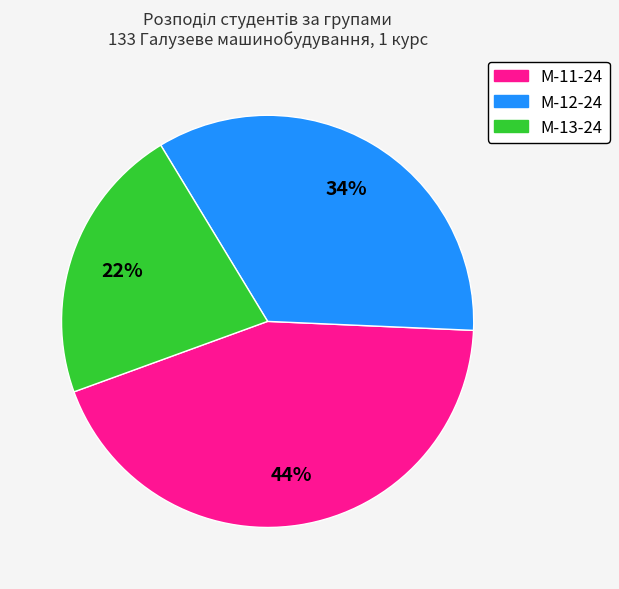

To the nearest percent, what percentage of the pie is М-13-24?

22%